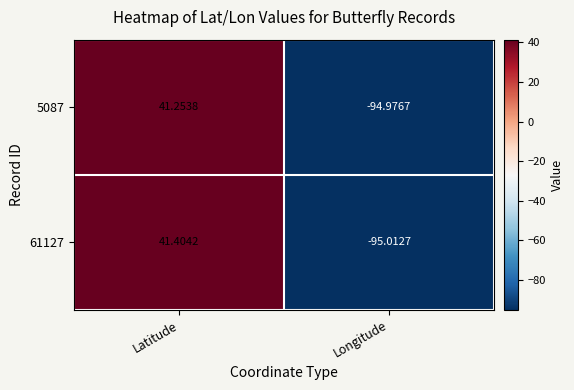

List the labels in order of 5087 value, smallest first.

Longitude, Latitude